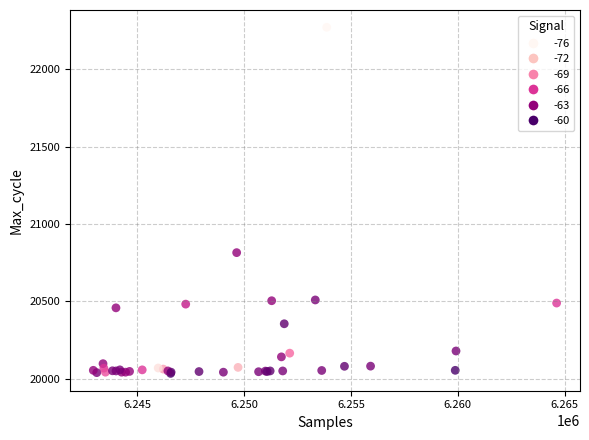

What Y value in the scatter plot is closest to 21152?

20814